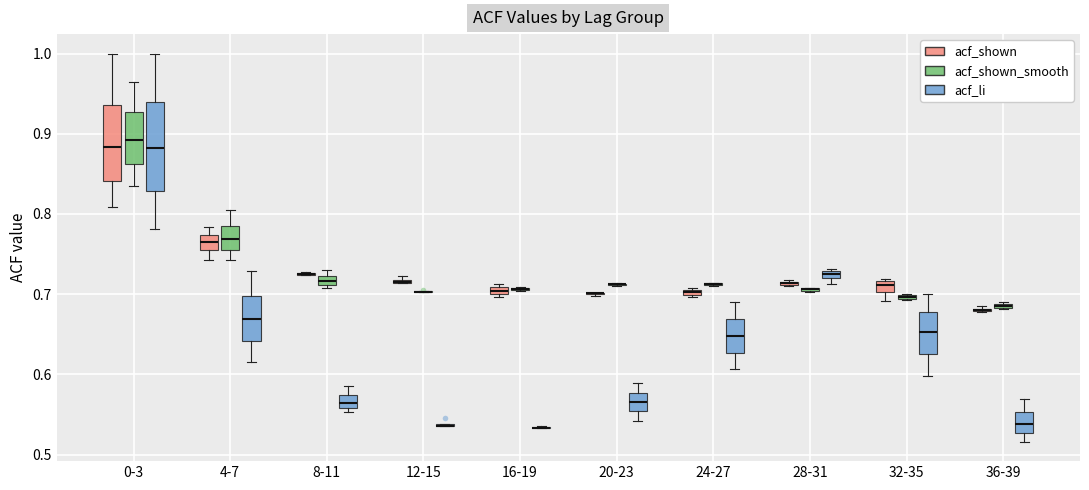

Where is the lower edge of the box for 24-27 (acf_shown) on the y-axis? The values are not printed on the chart, so give them approximately, as read against the axis.

0.70